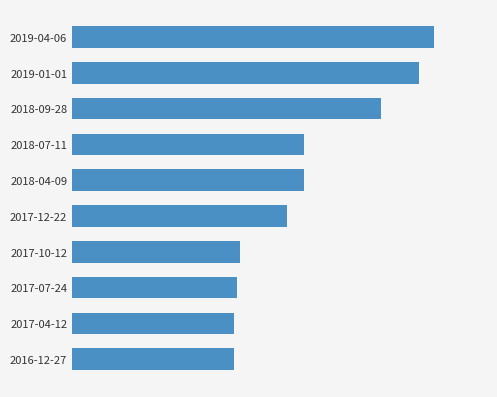

Does the chart contain any negative values?

No